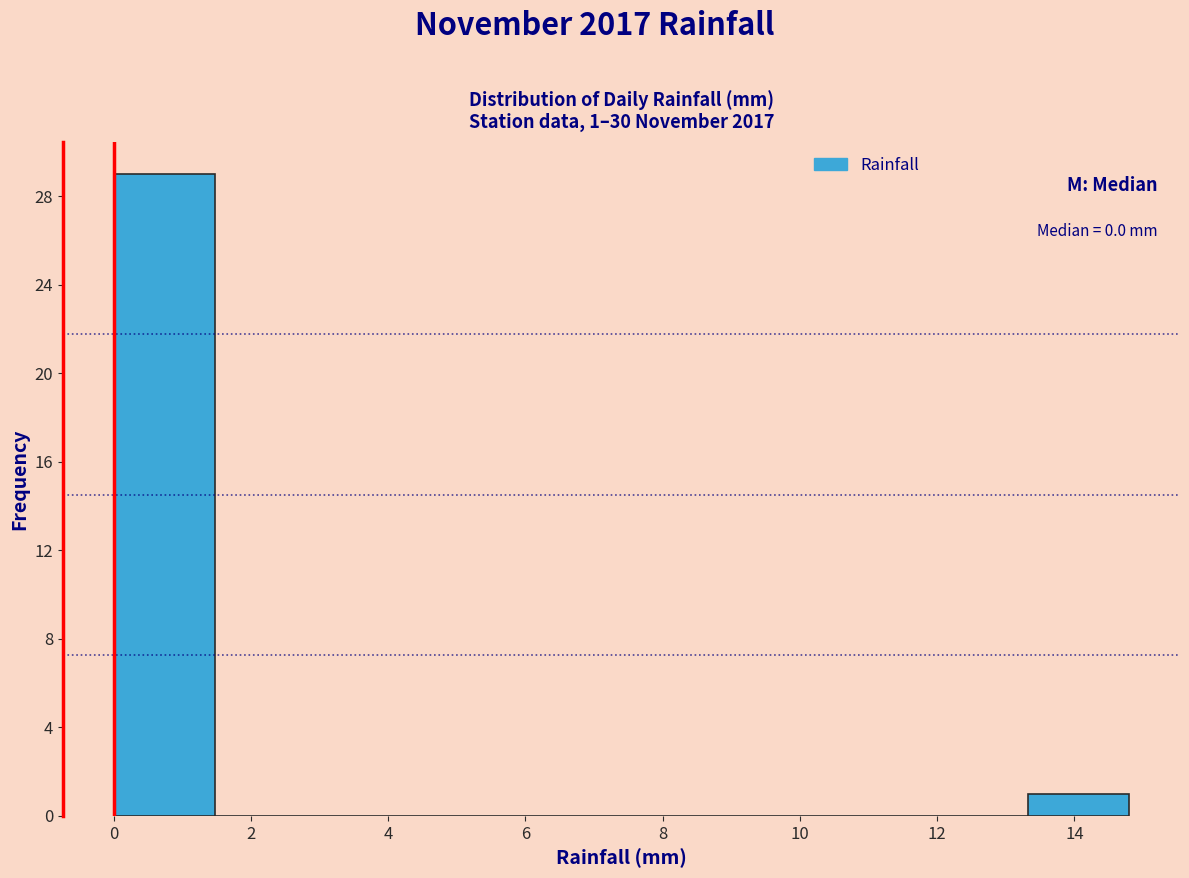

Over which range of the x-axis is the bar tallest?

0.00 to 1.48